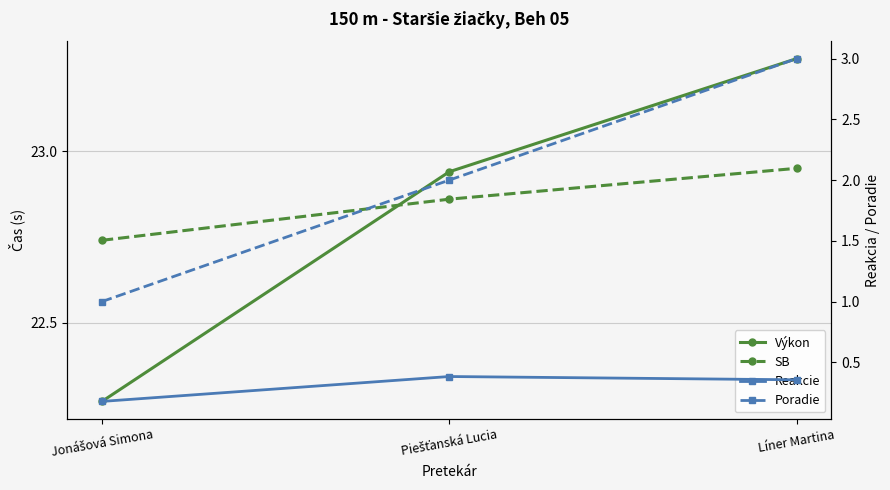

Between Piešťanská Lucia and Líner Martina, which is larger?

Líner Martina